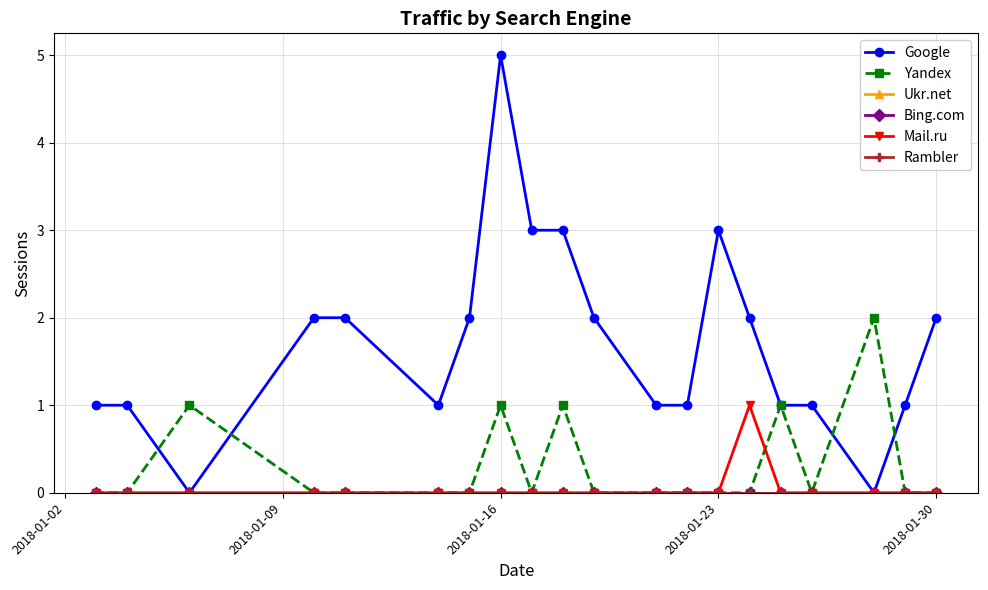

What is the maximum value for Mail.ru?

1